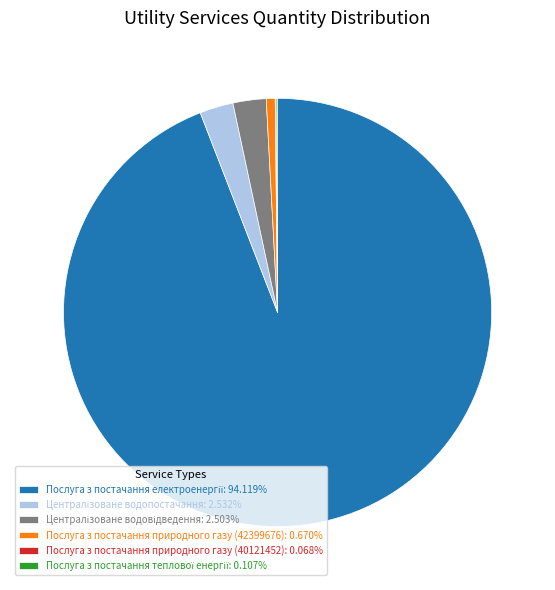

Is there any slice that represents more than half of the pie?

Yes